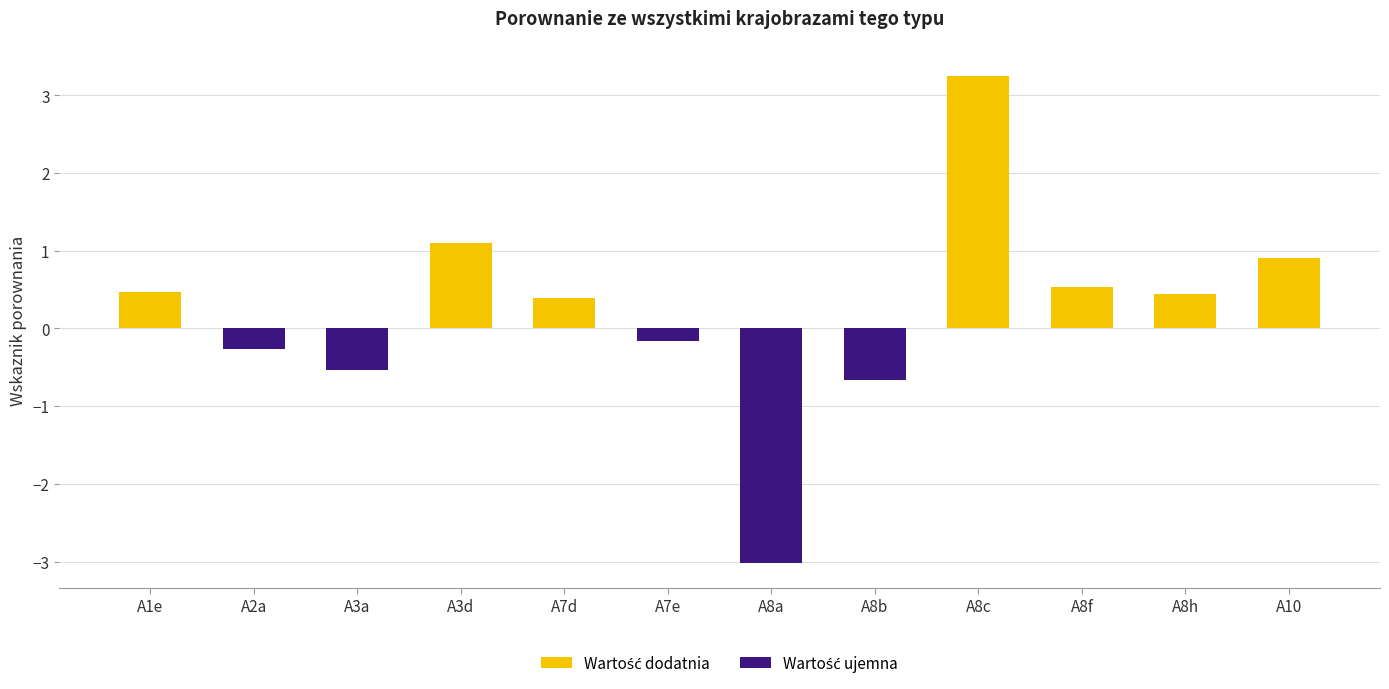

What is the difference between the second highest and second lowest values?

1.8